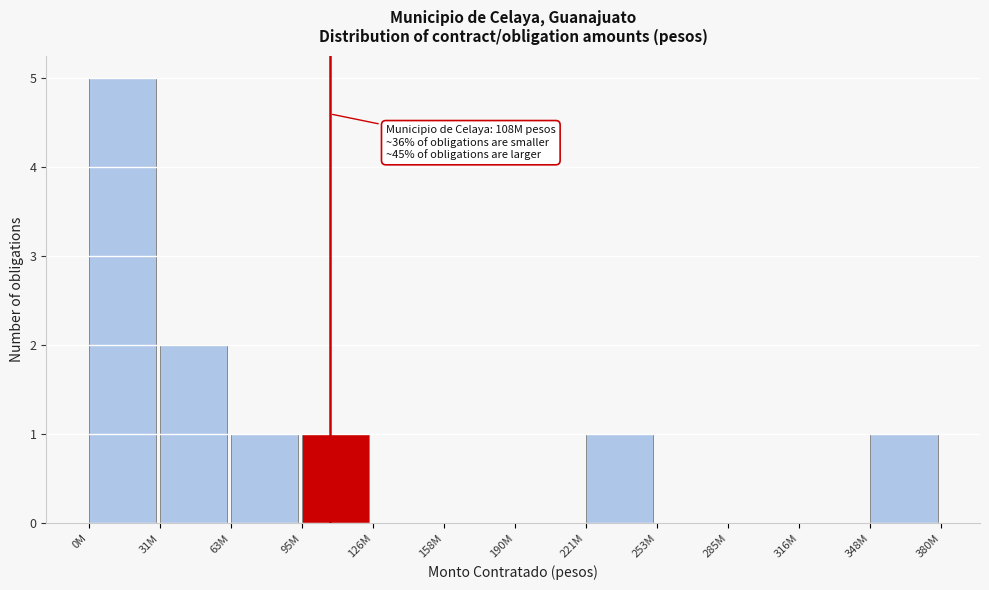

Reading left to right, list all the values displayed in this chart.

0M=5	31M=2	63M=1	95M=1	126M=0	158M=0	190M=0	221M=1	253M=0	285M=0	316M=0	348M=1